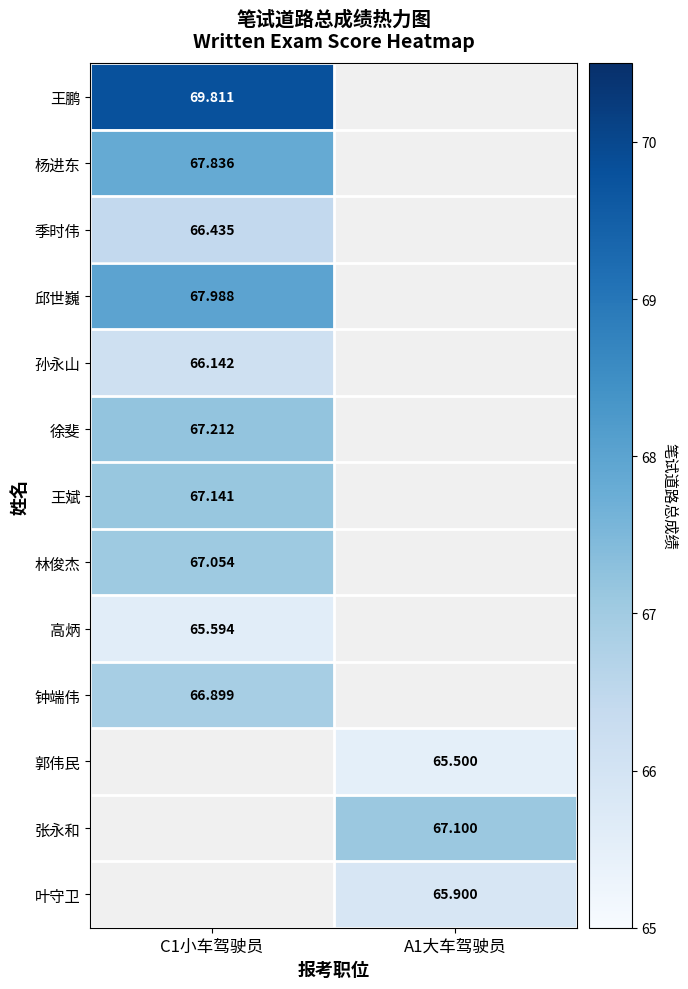

How many distinct data groups are displayed?

13